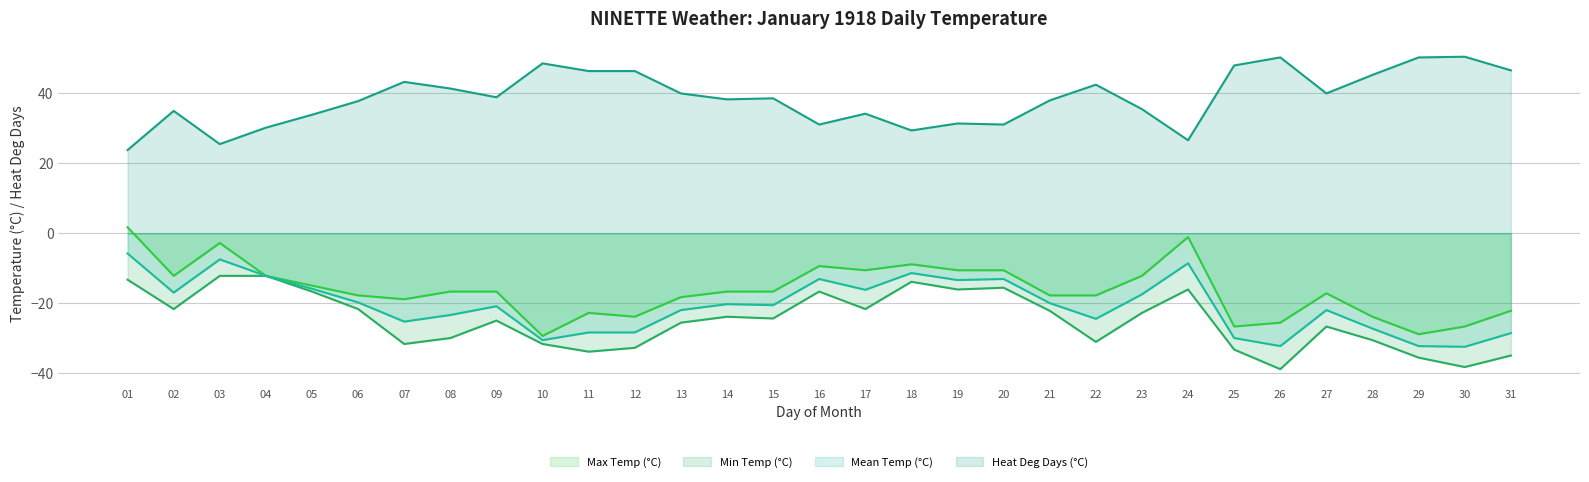

Is it true that Heat Deg Days (°C) equals 50.3 at 26?

True